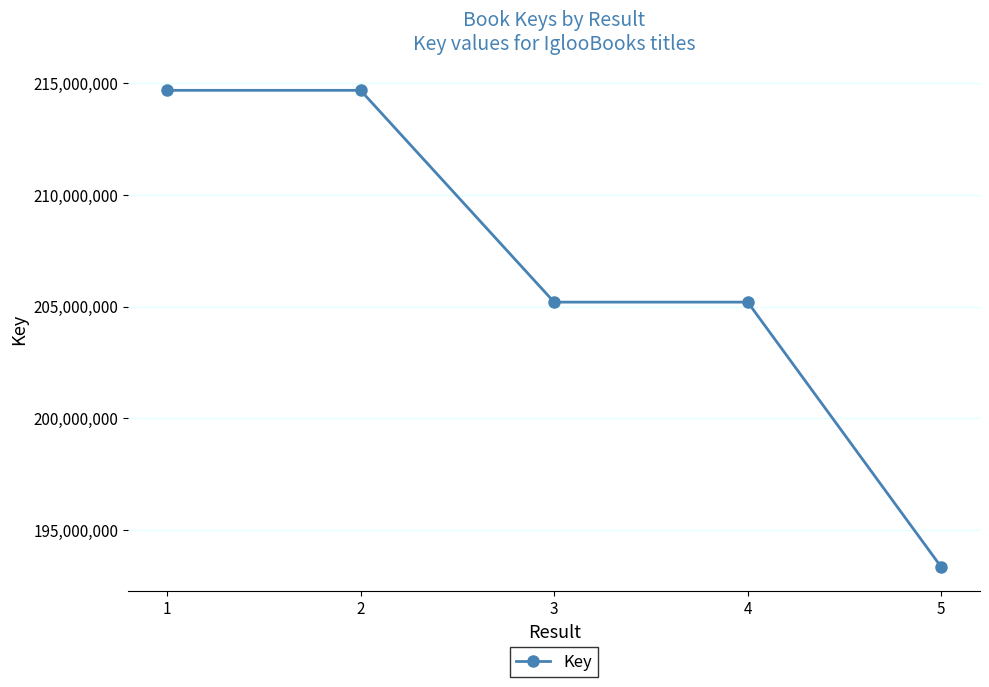

What is the change in value from 3 to 4?

+639